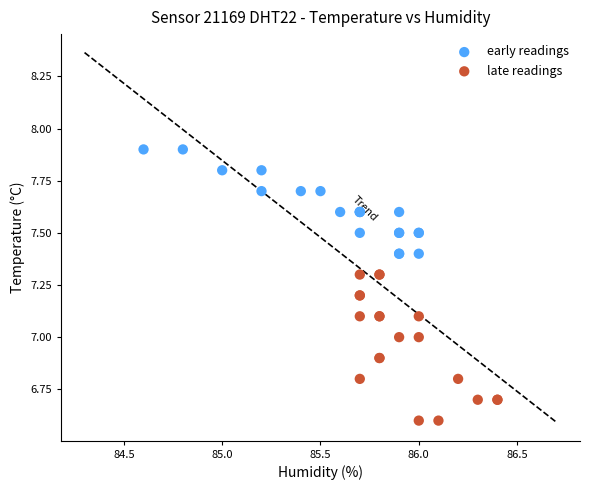

Which series has the largest Y range (max minus min)?

late readings